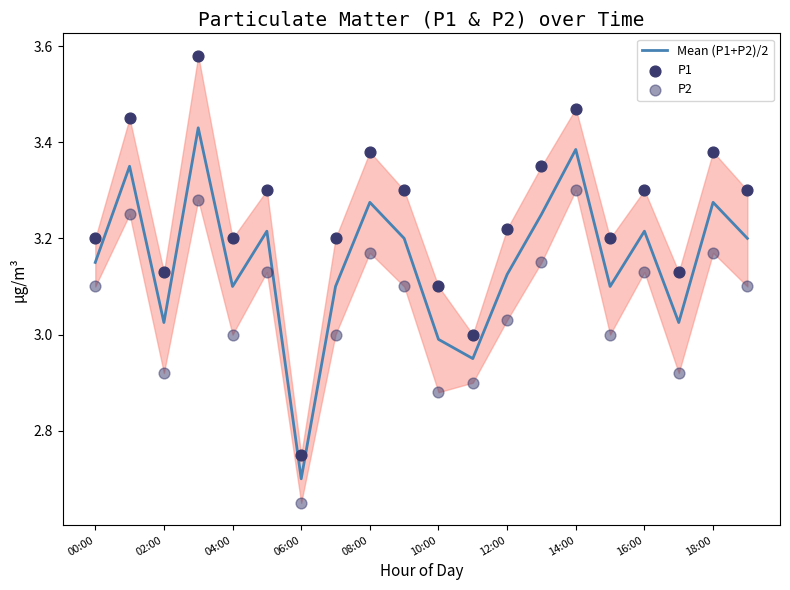

Which series has the largest total across all categories?

P1